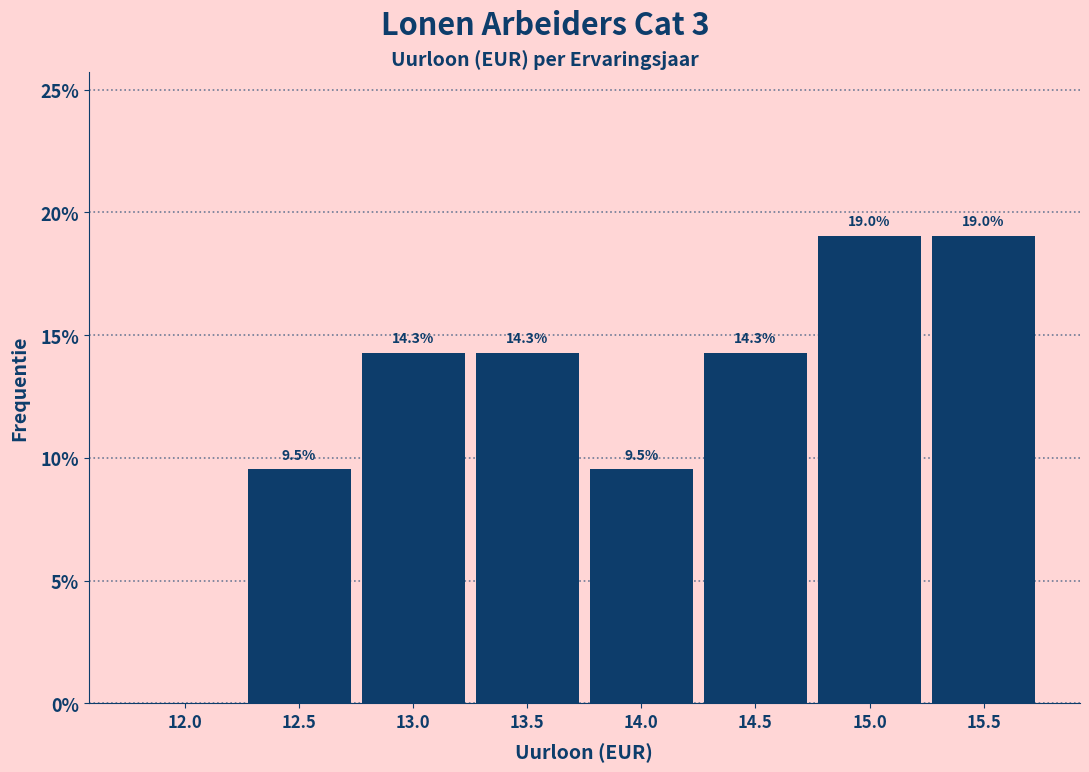

Reading right to left, what are all the values shown in this chart?

15.5=19.0	15.0=19.0	14.5=14.3	14.0=9.5	13.5=14.3	13.0=14.3	12.5=9.5	12.0=0.0